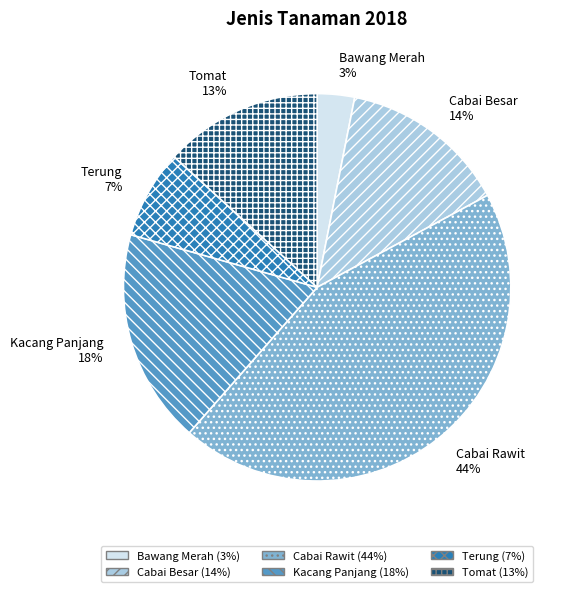

Is the sum of Bawang Merah and Tomat greater than half?

No